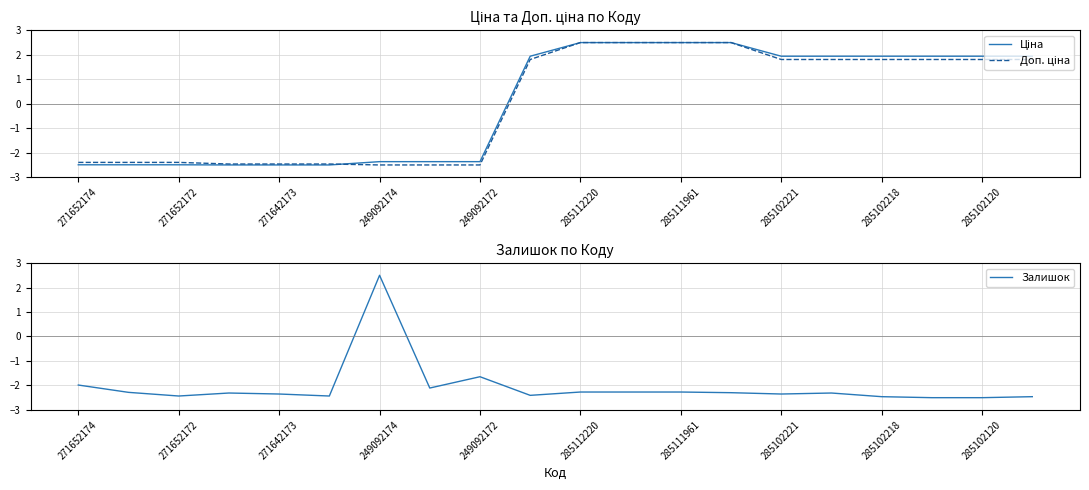

Which series ends up on top after the final intersection of Доп. ціна and Залишок?

Доп. ціна